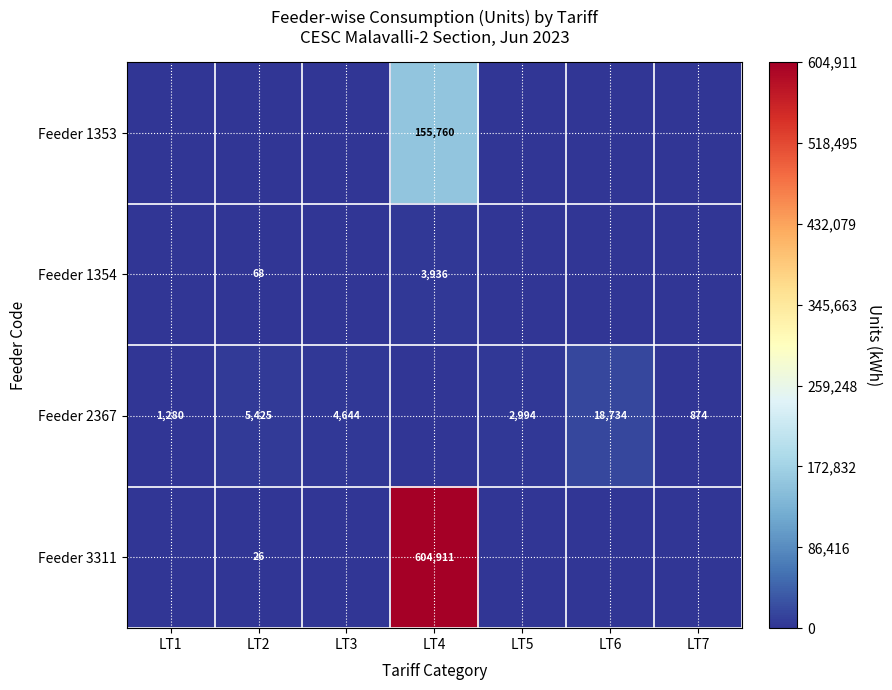

The value of Feeder 3311 at LT2 is 6. True or false?

False